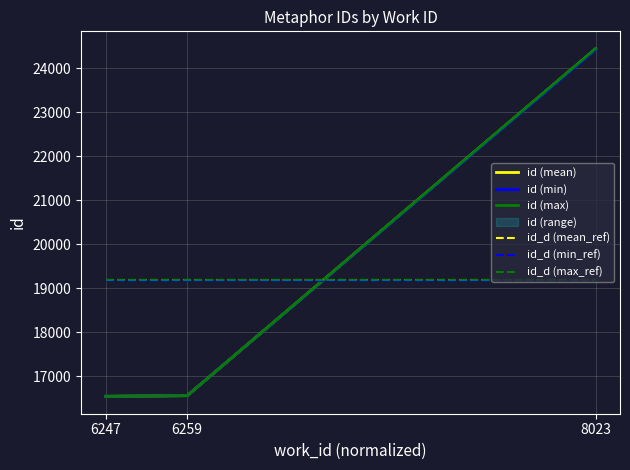

Is it true that id_d (min_ref) equals 11545.1 at 6247?

False